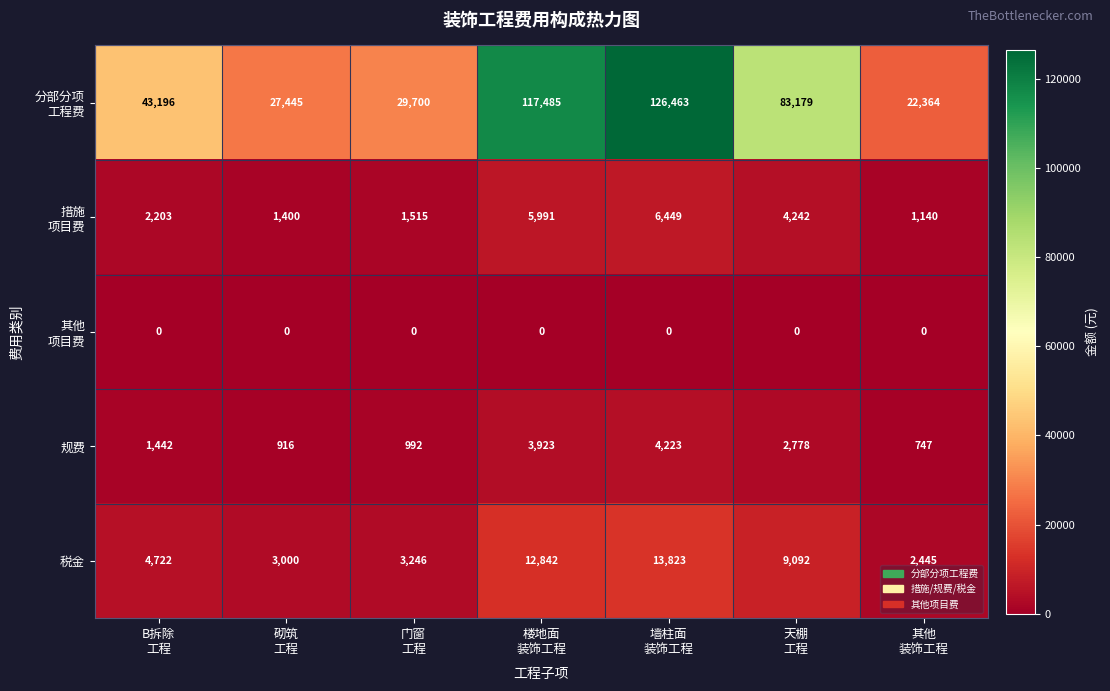

At how many categories does at least one series exceed 36304?

4